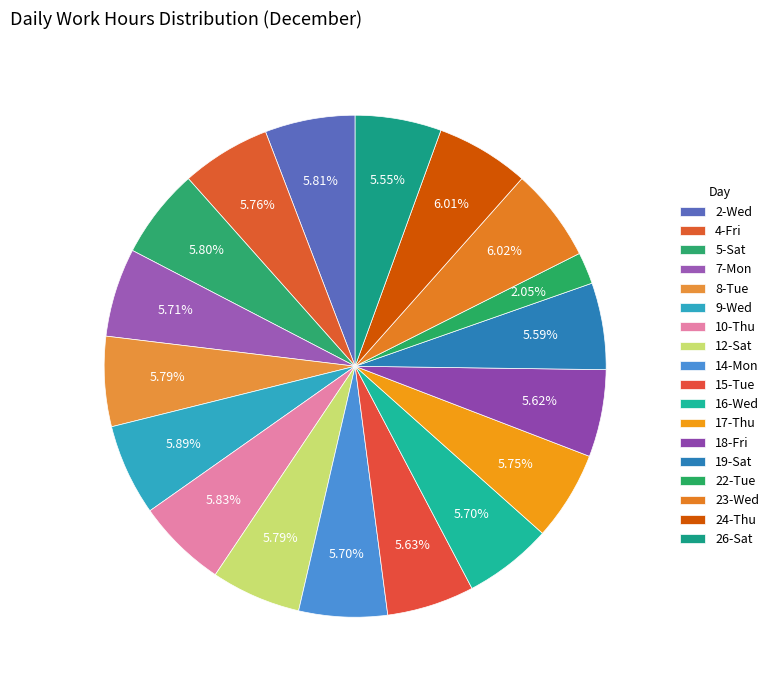

How many segments does this pie chart have?

18